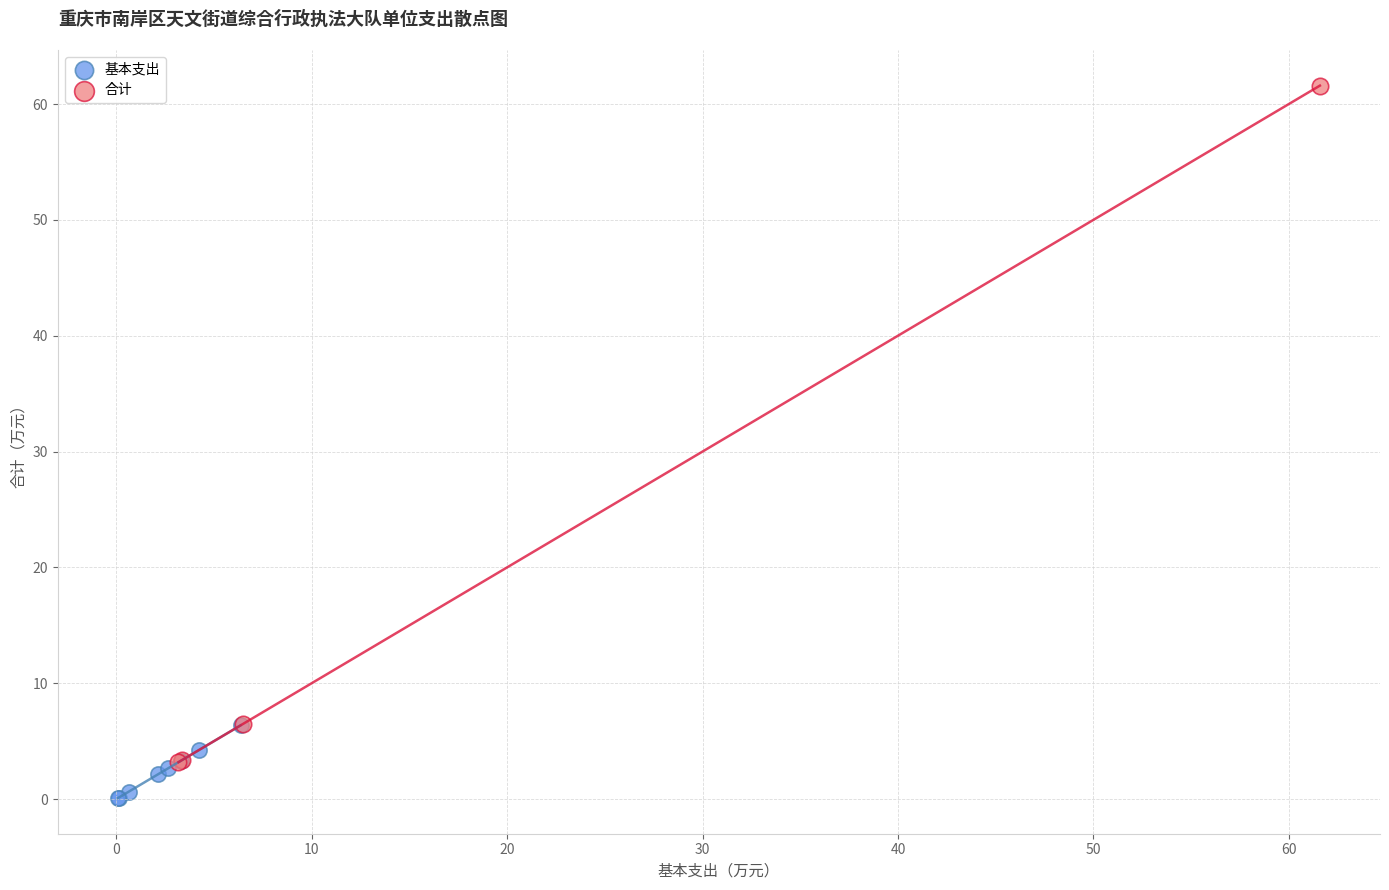

Which series has the widest spread of Y values?

合计